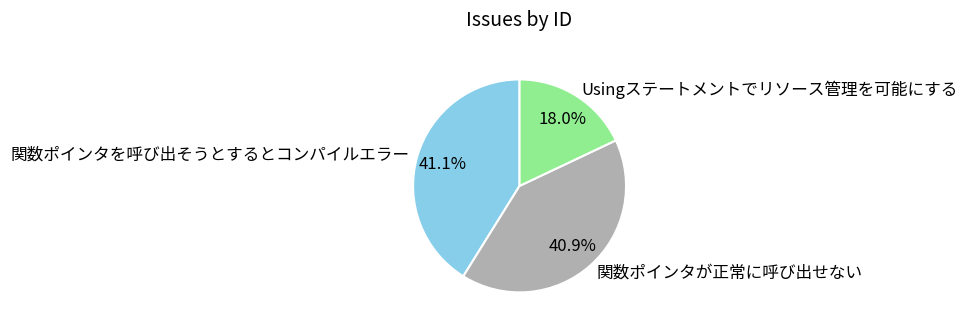

To the nearest percent, what portion does Usingステートメントでリソース管理を可能にする represent?

18%